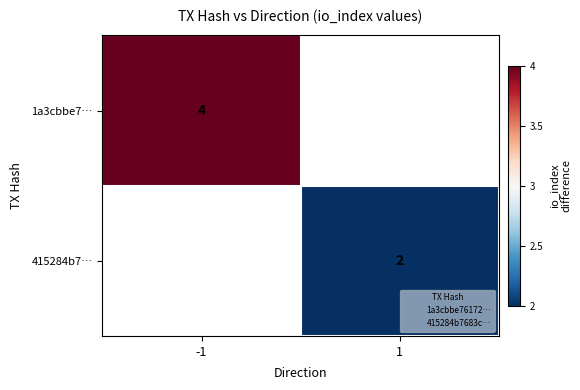

How many data points does each series have?

2